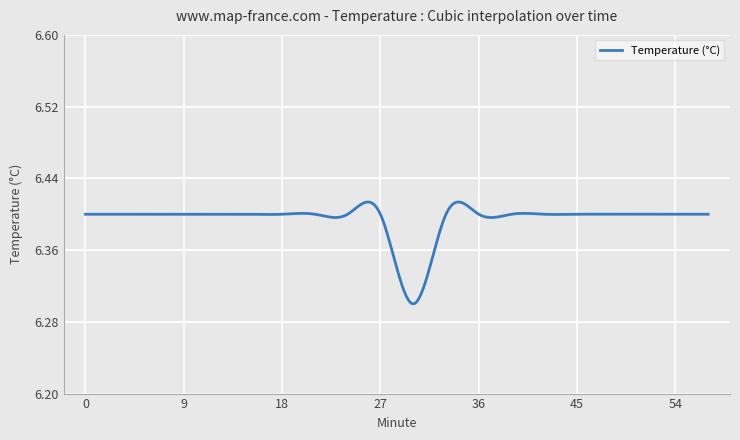

Does the chart display data point markers on the line(s)?

No